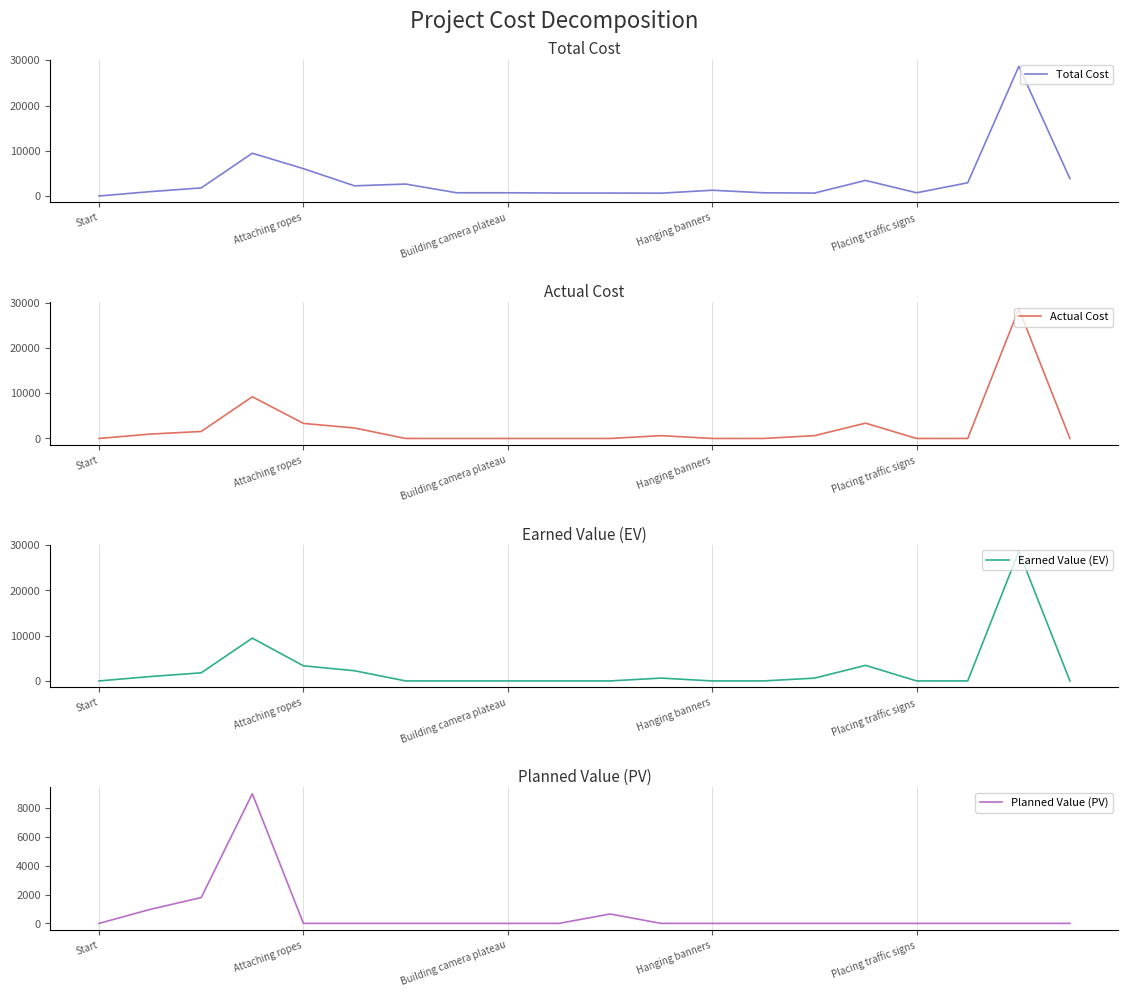

Which category has the highest value across all series?

18